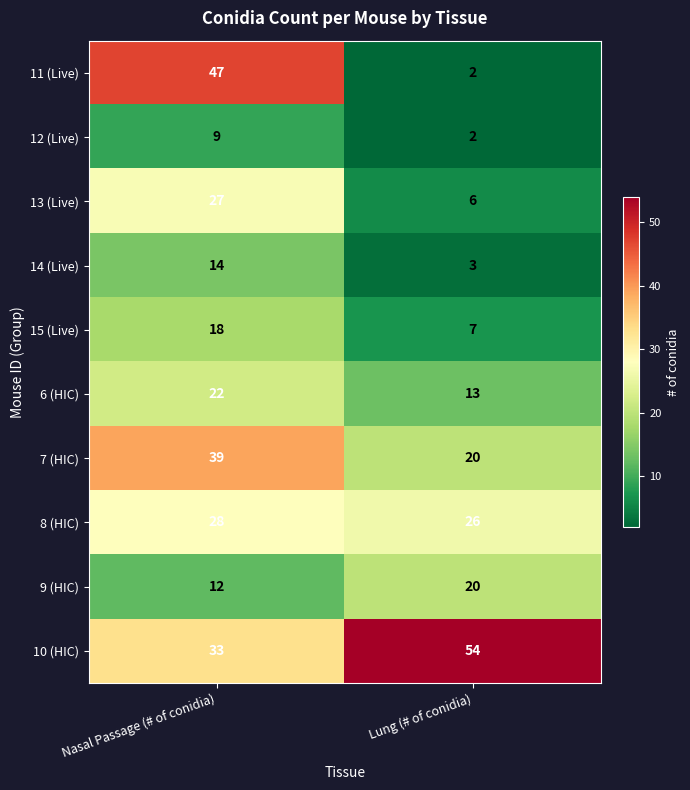

What is the greatest value displayed?

54